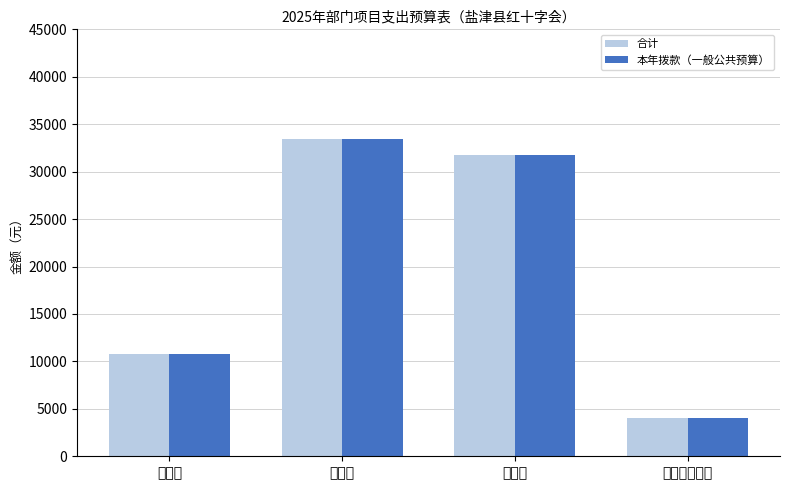

What value does the 合计 series have at 办公设备购置, to the nearest 50?

4000